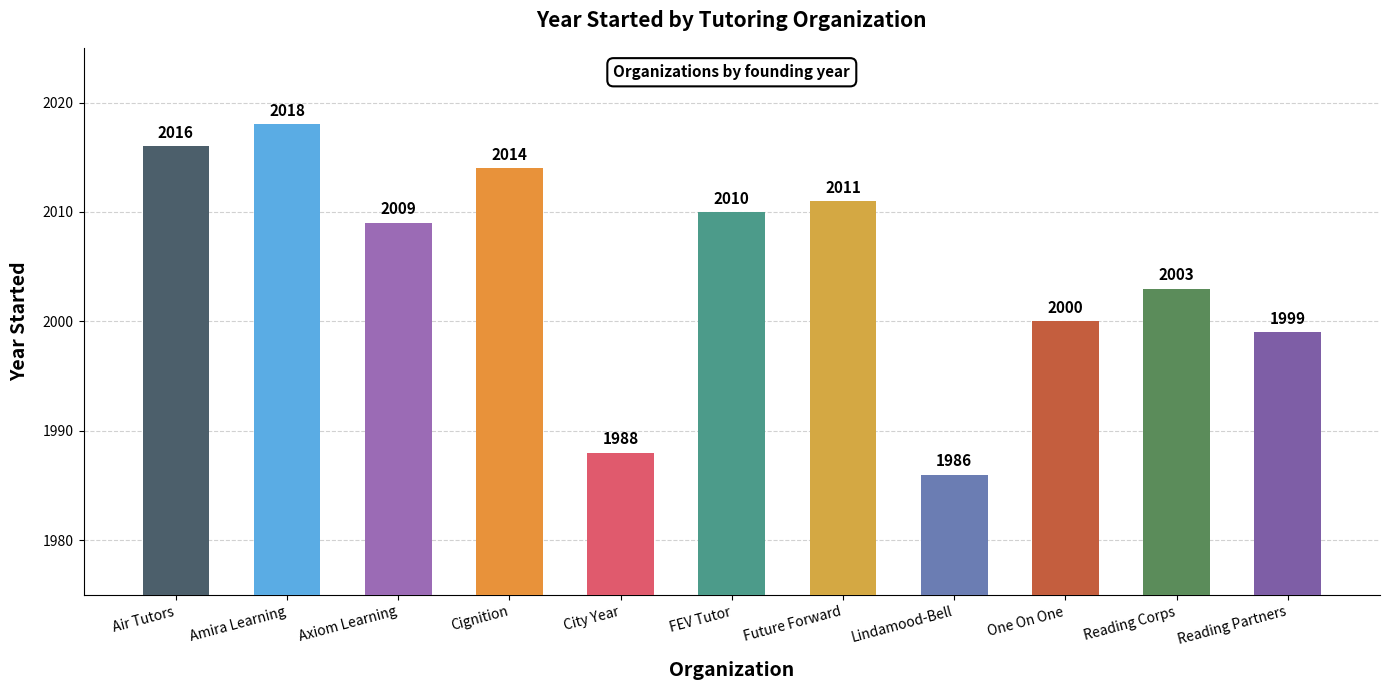

Reading left to right, what are all the values shown in this chart?

2016	2018	2009	2014	1988	2010	2011	1986	2000	2003	1999